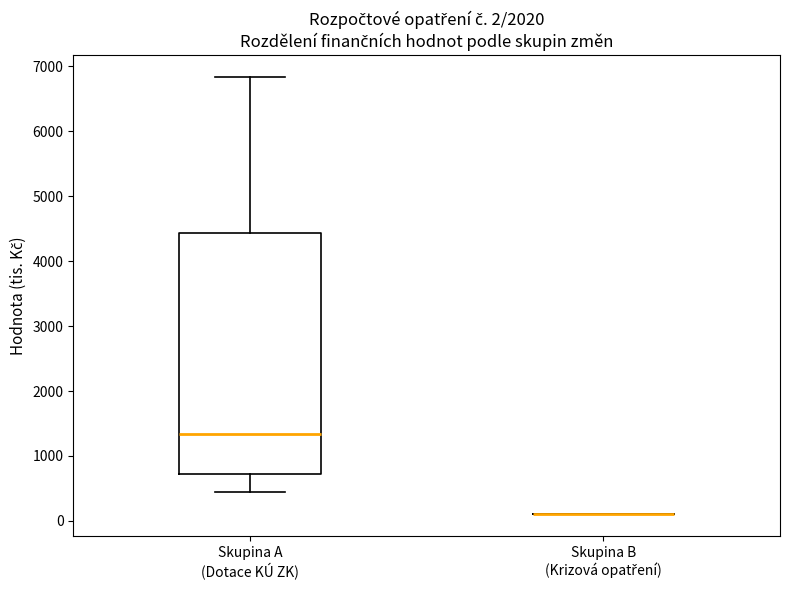

Which box is the tallest, from its lower edge to its upper edge?

Skupina A (Dotace KÚ ZK)